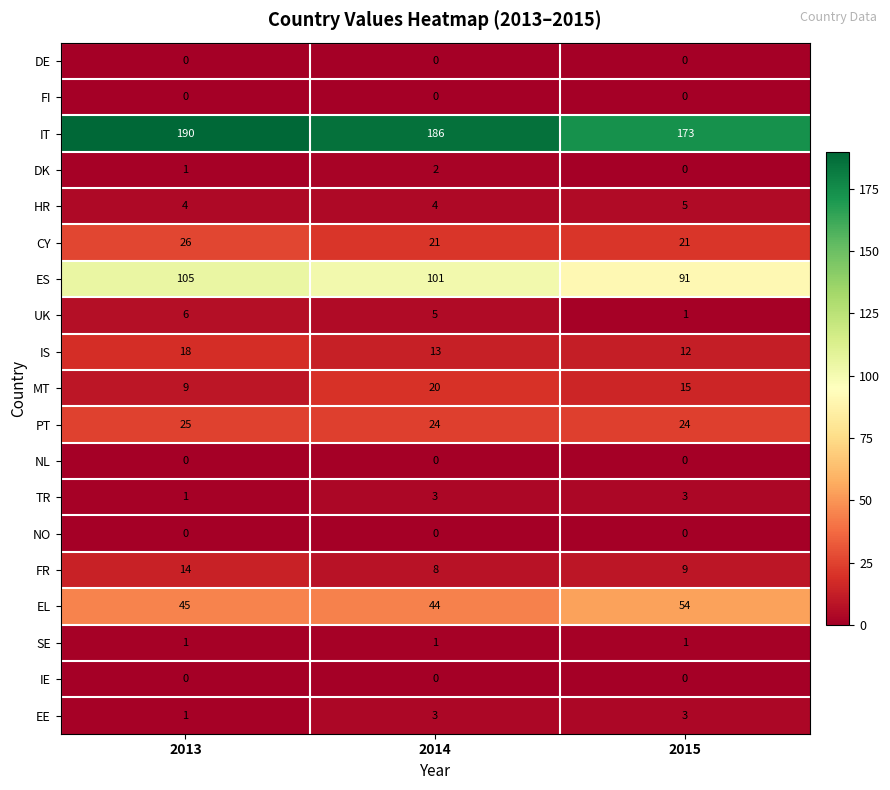

Count the number of categories in the chart.

3